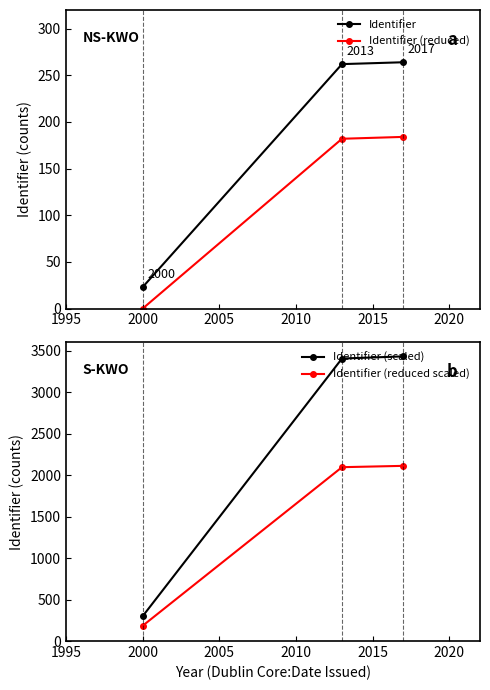

What is the maximum value for Identifier (reduced)?

184